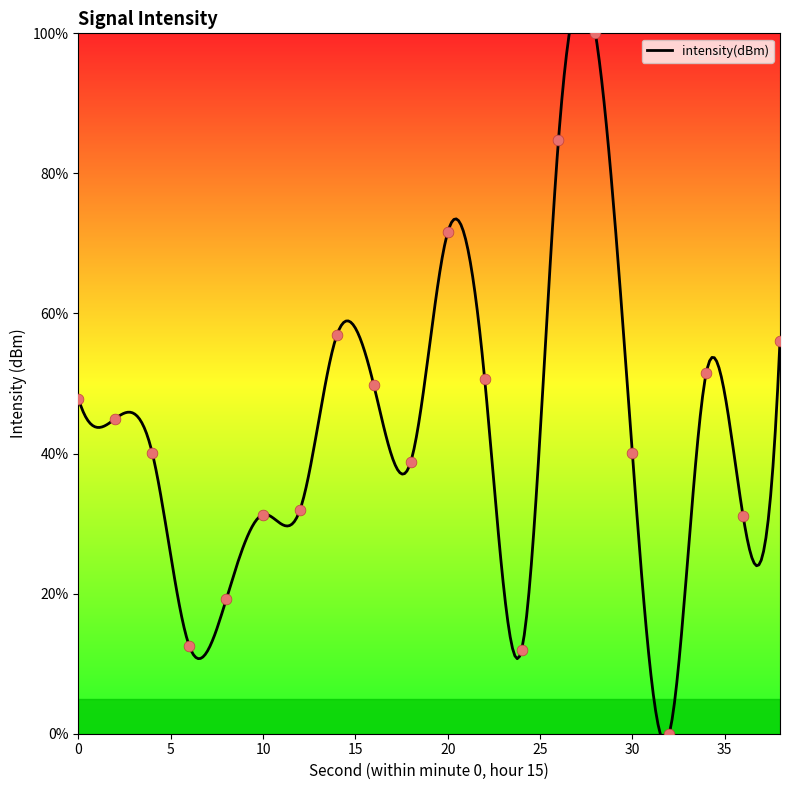

What is the ratio of the value at 6 to the value at 30?

0.3